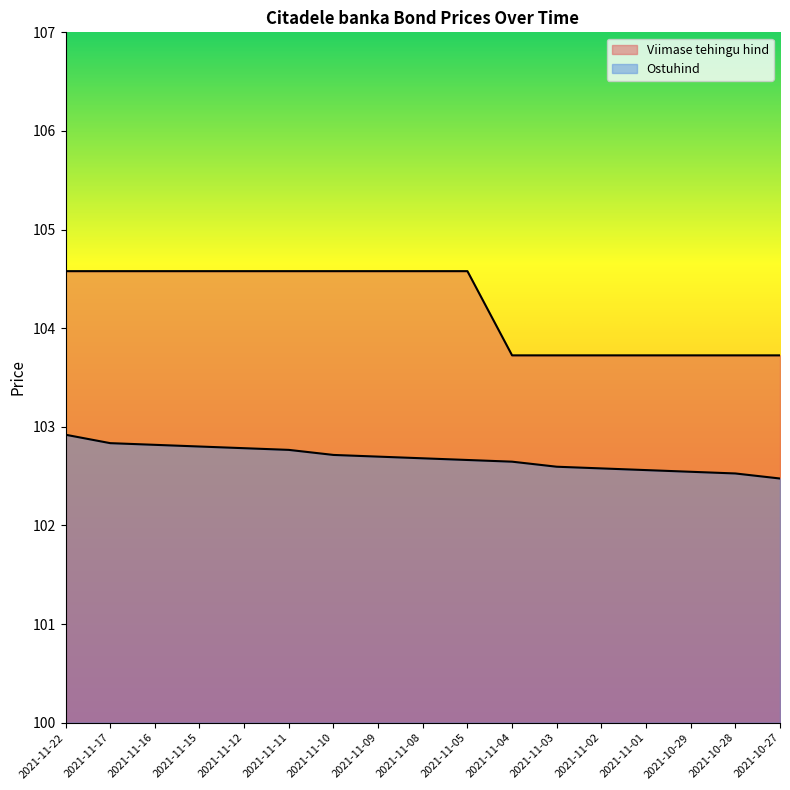

Is the value of Viimase tehingu hind at 2021-11-05 greater than the value of Ostuhind at 2021-11-03?

Yes